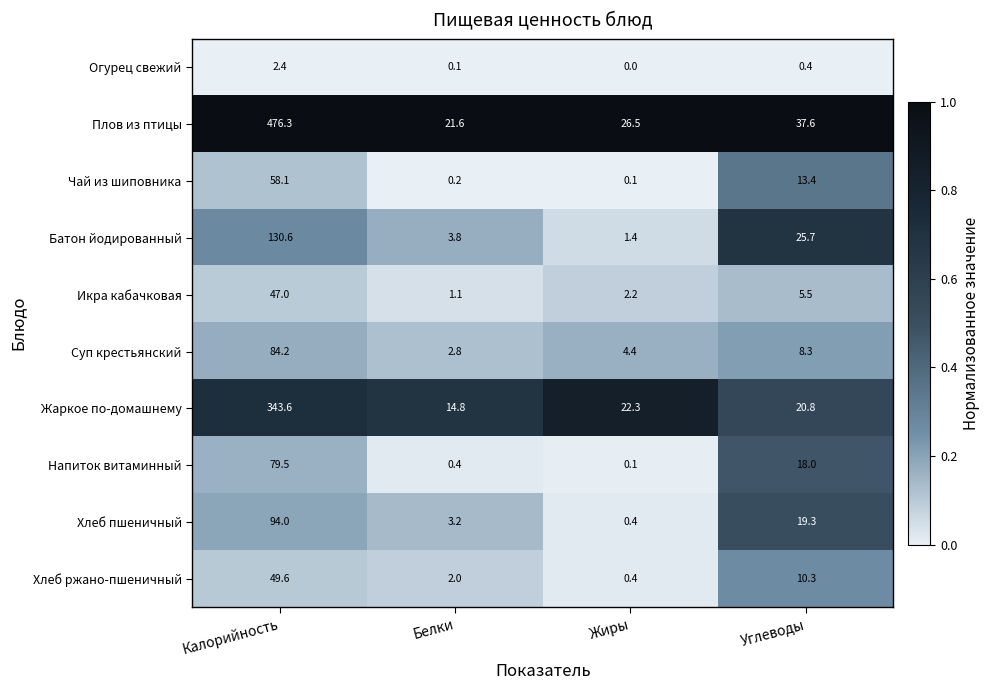

List the series in order of their peak value, lowest first.

Огурец свежий, Икра кабачковая, Хлеб ржано-пшеничный, Чай из шиповника, Напиток витаминный, Суп крестьянский, Хлеб пшеничный, Батон йодированный, Жаркое по-домашнему, Плов из птицы